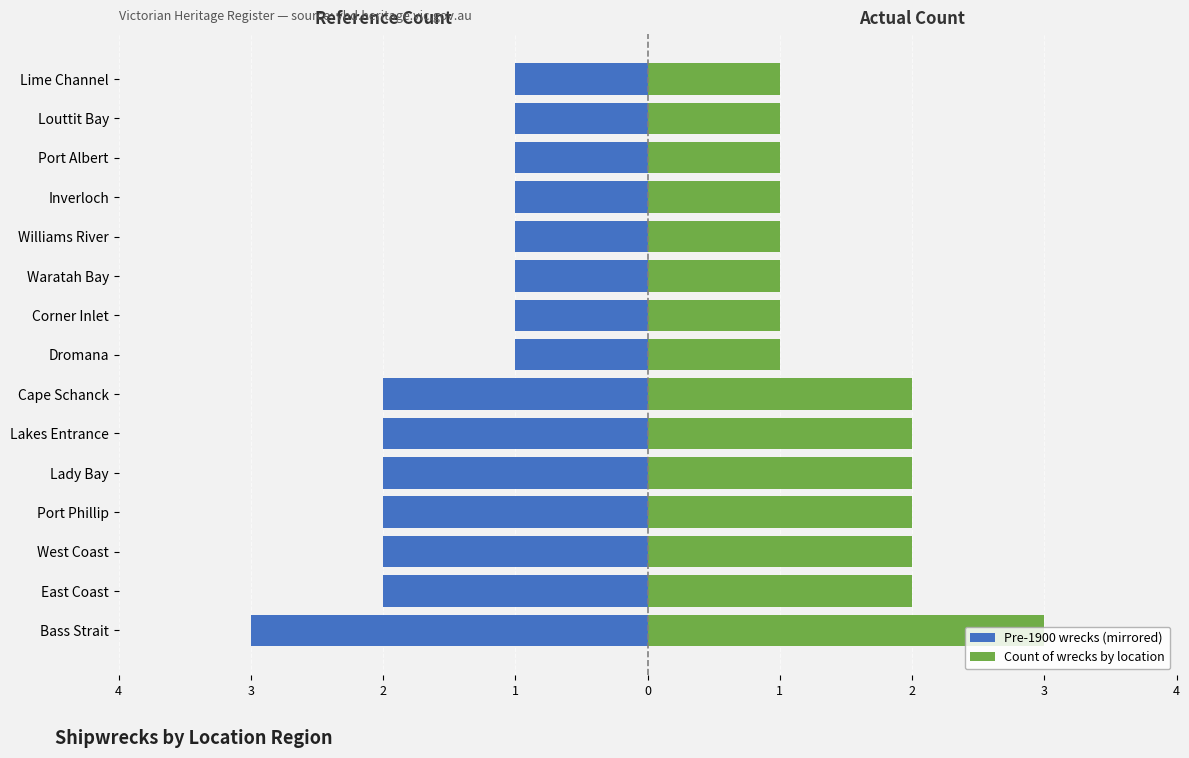

Is it true that Count of wrecks by location equals 2 at Lime Channel?

False